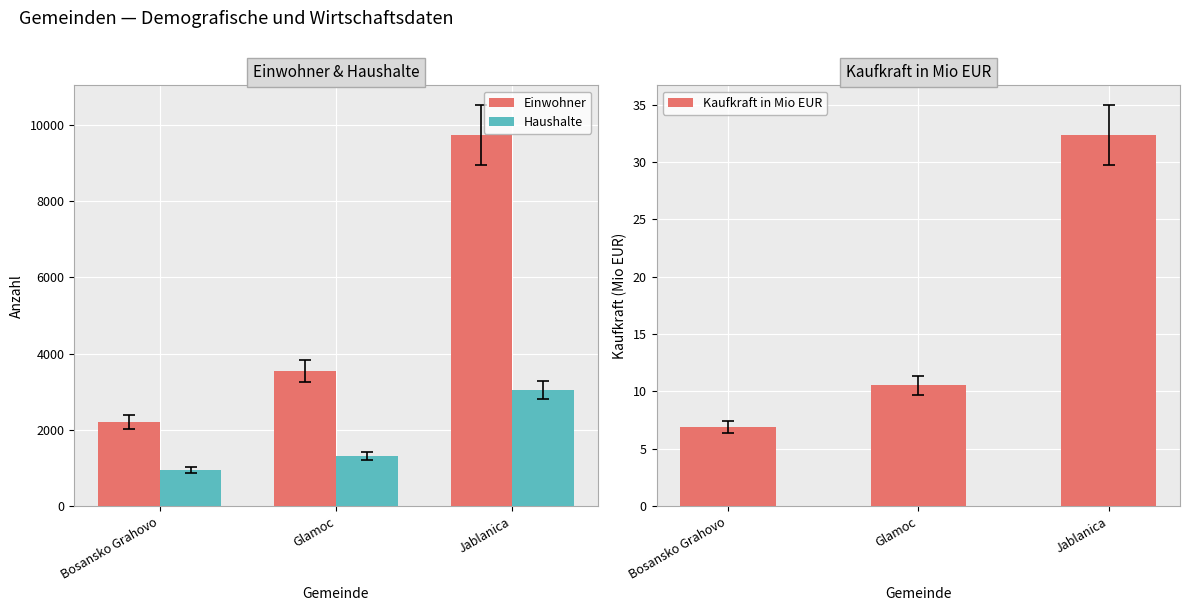

At which label does Einwohner first exceed 3543?

Jablanica